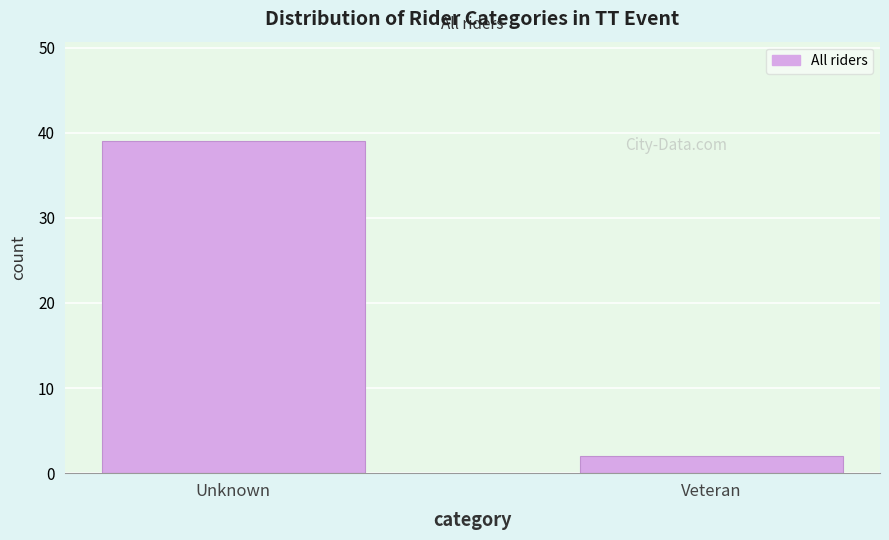

Reading left to right, transcribe all the data shown in this chart.

Unknown=39	Veteran=2